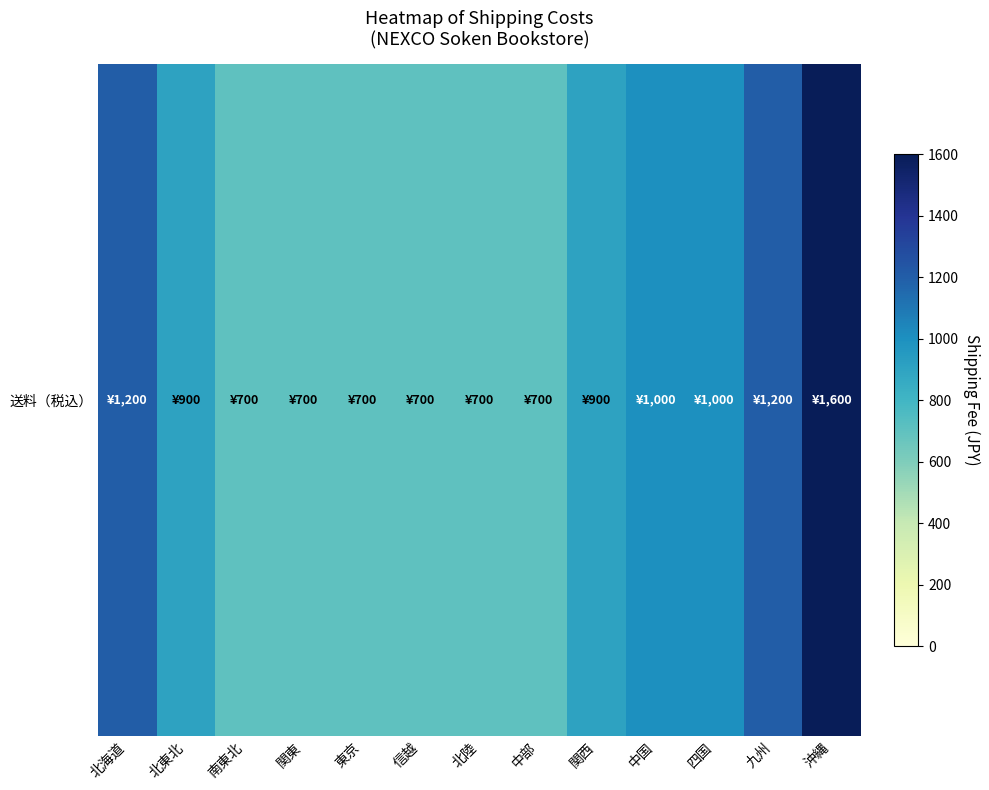

What is the ratio of the value at 北陸 to the value at 北東北?

0.8